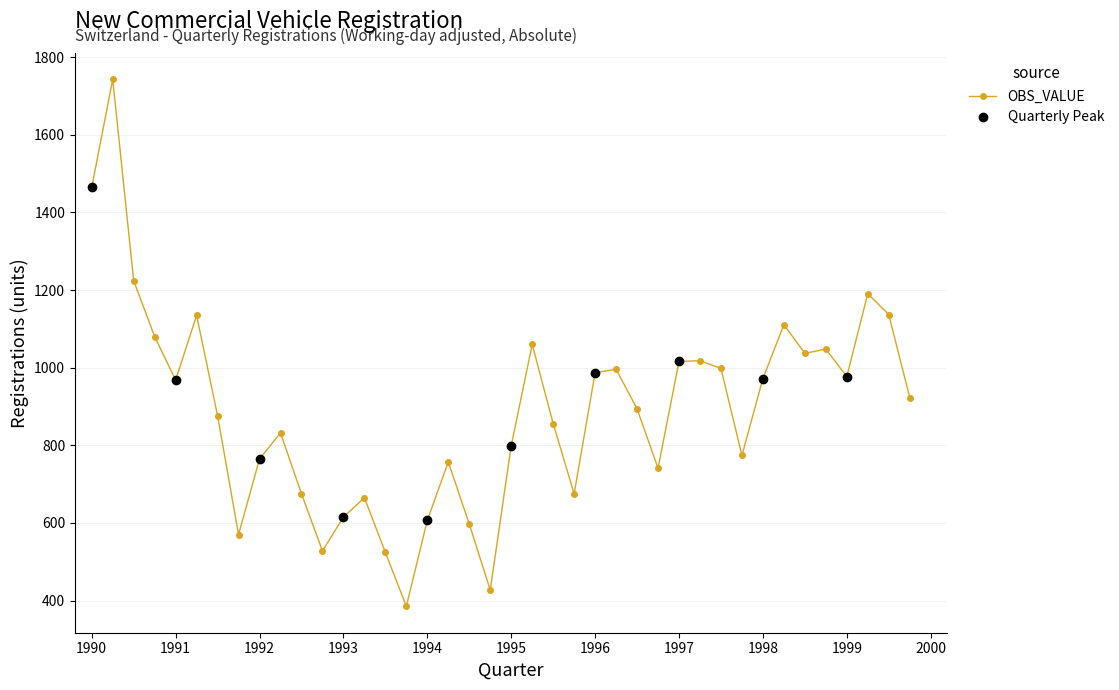

True or false: OBS_VALUE has more than 0 interior local peaks.

True